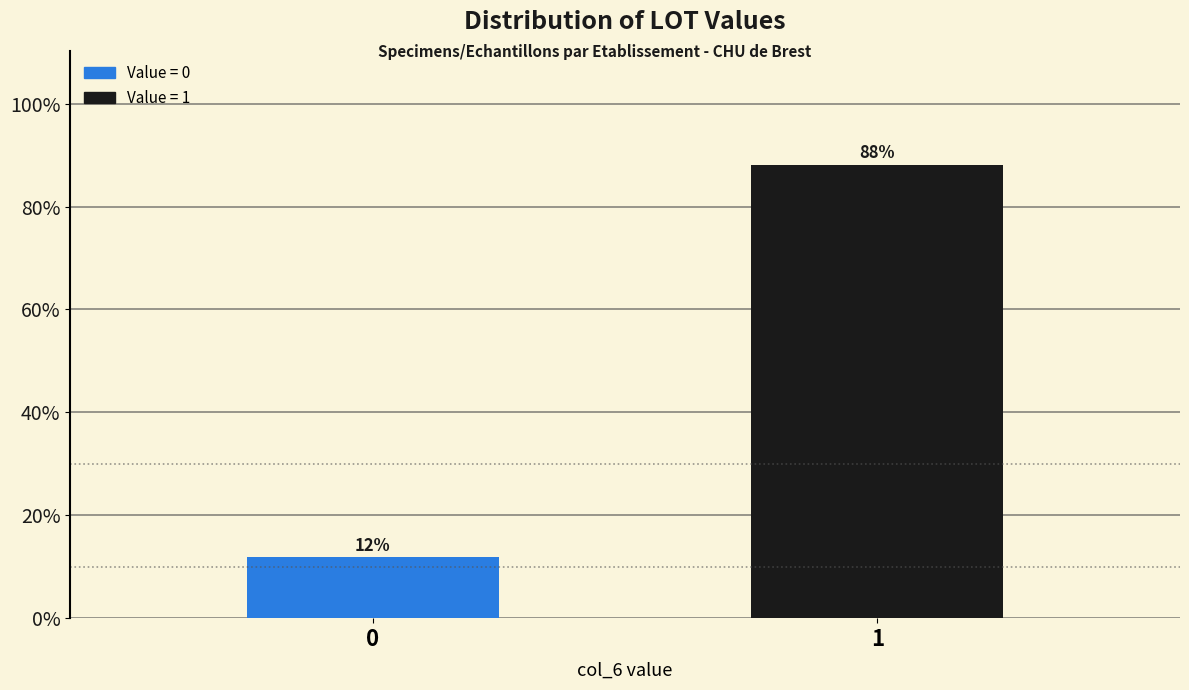

Rank the categories by value from highest to lowest.

1, 0